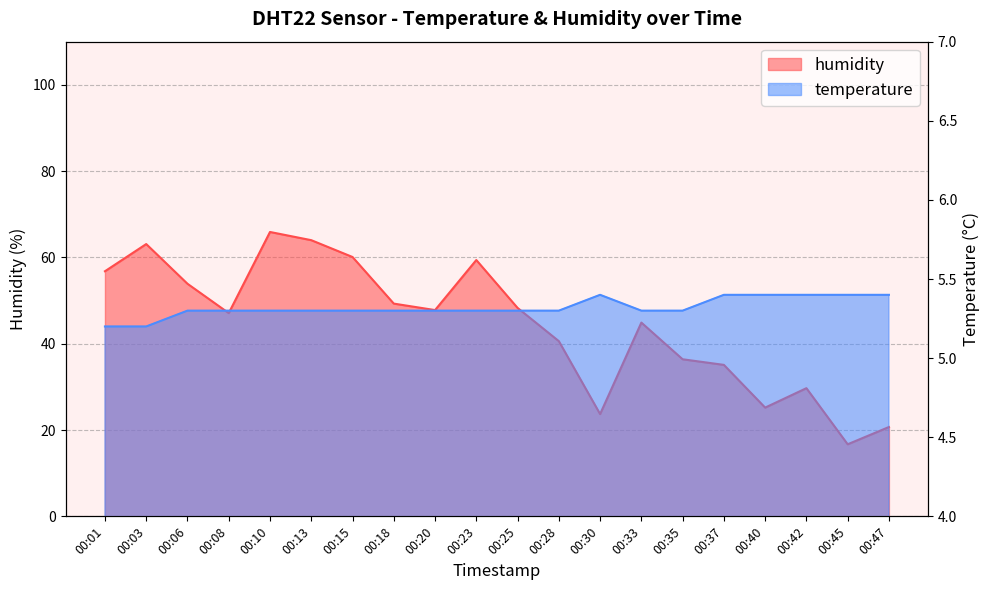

Rank the series at 00:06 from highest to lowest value.

humidity, temperature